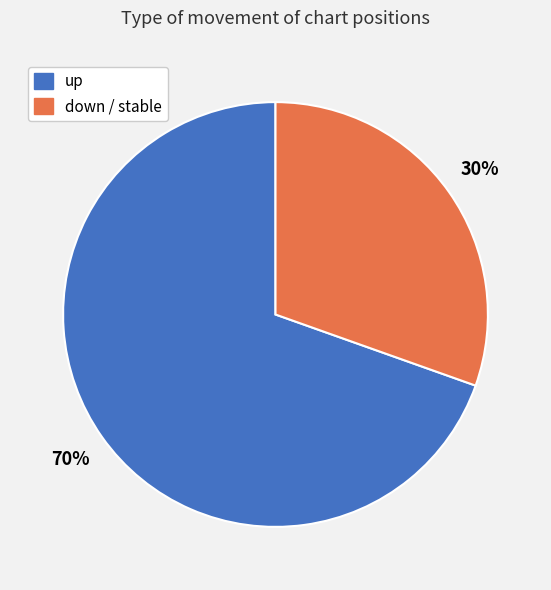

How many segments does this pie chart have?

2